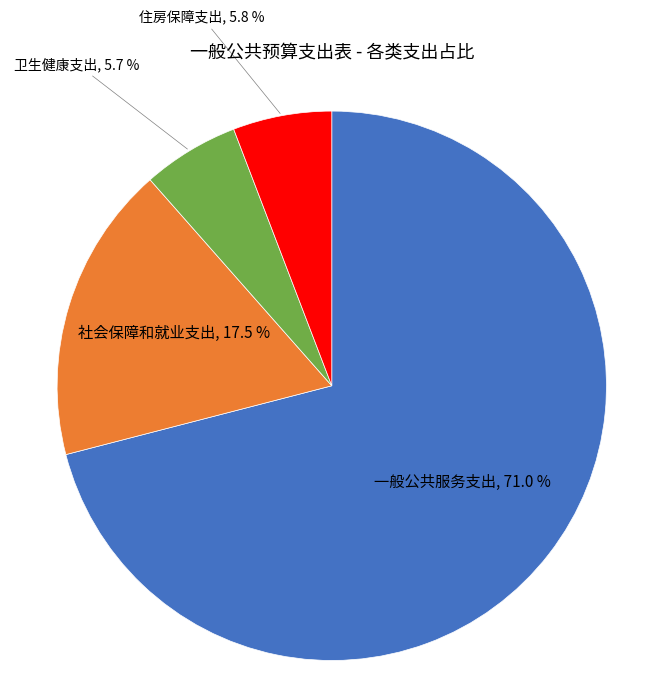

True or false: 住房保障支出 accounts for 14% of the total.

False